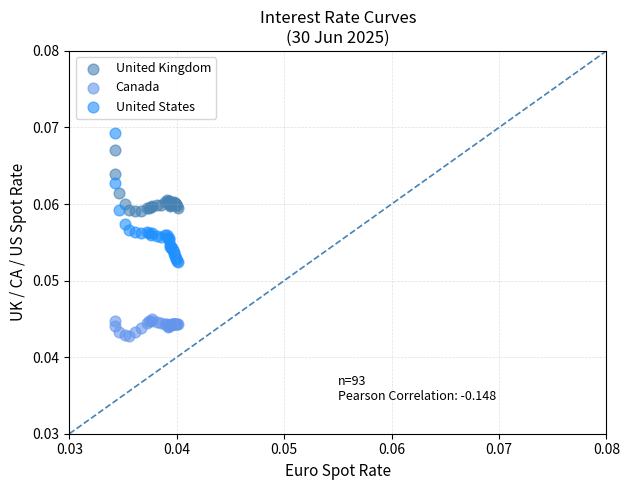

Which series contains the highest Y value?

United States